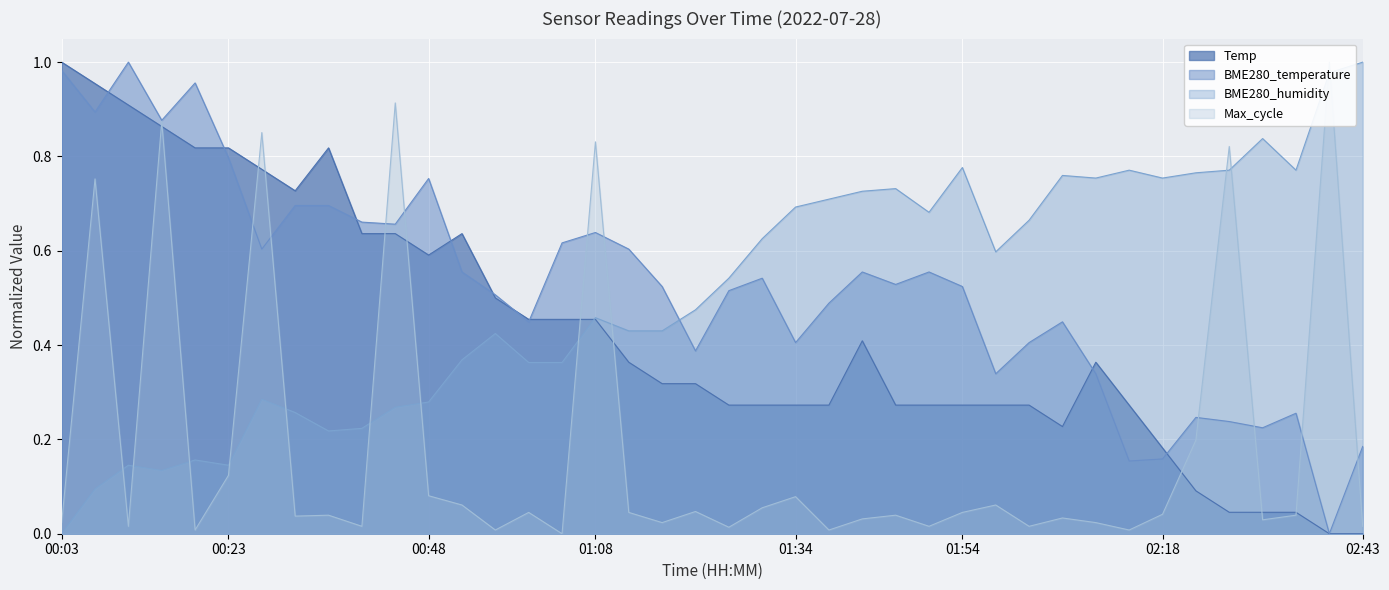

What is the difference between the maximum and minimum values?

1.0